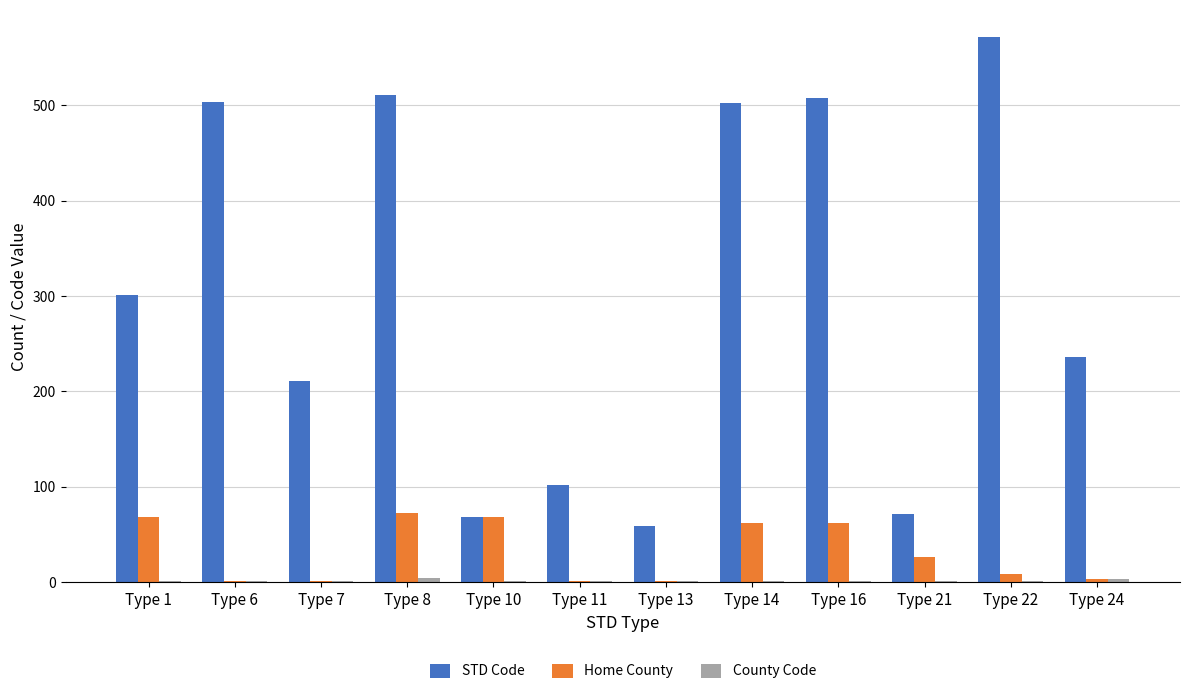

What is the sum of all Home County values?

383